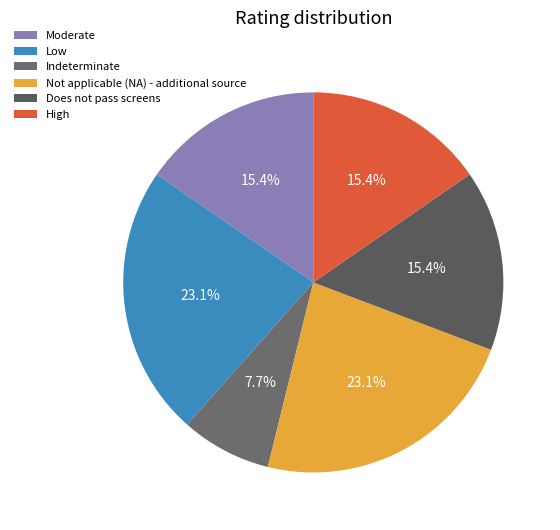

What is the ratio of the value at Moderate to the value at Does not pass screens?

1.0